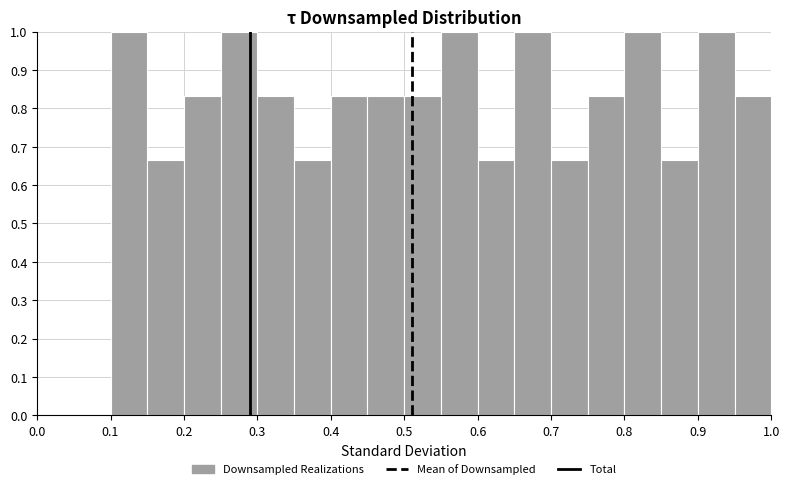

What is the height of the bar covering 0.45 to 0.50 on the x-axis? The values are not printed on the chart, so give them approximately, as read against the axis.

0.83